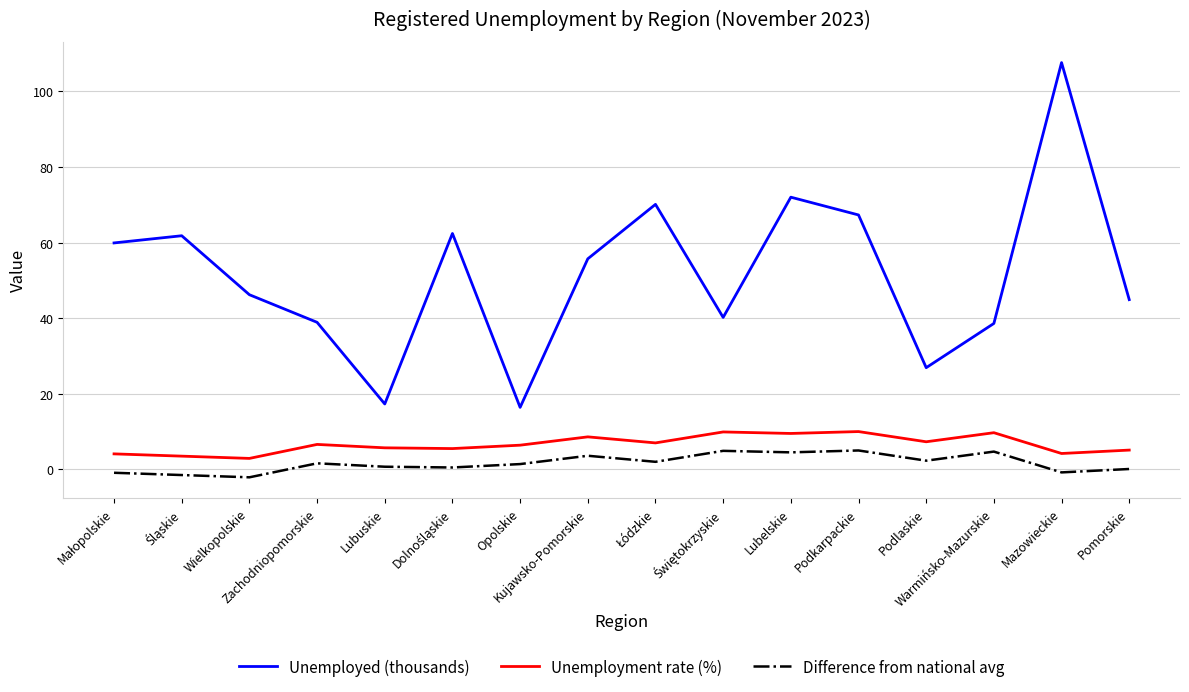

What is the highest value of the Difference from national avg series?

5.0